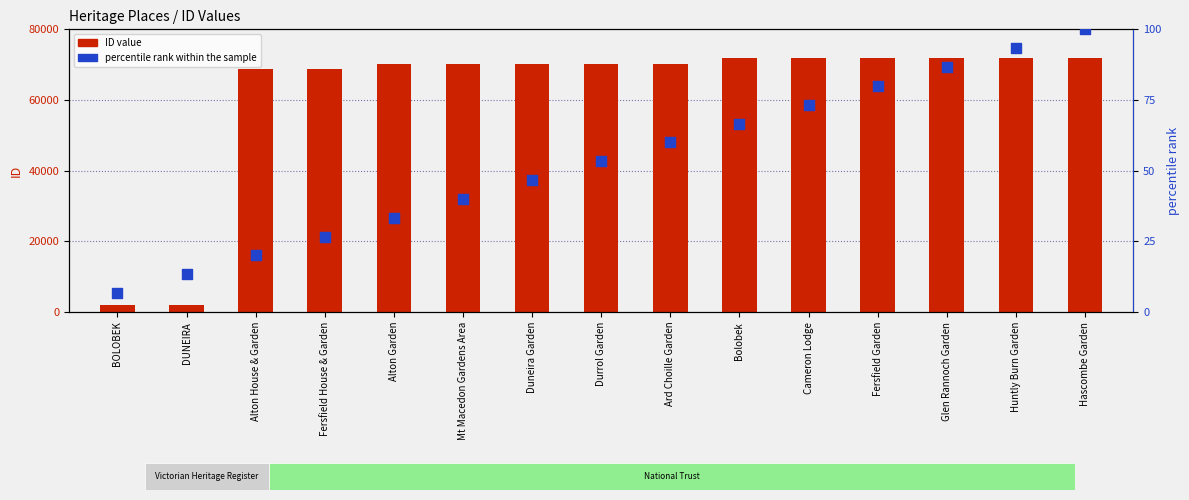

Which series has the largest total across all categories?

ID value